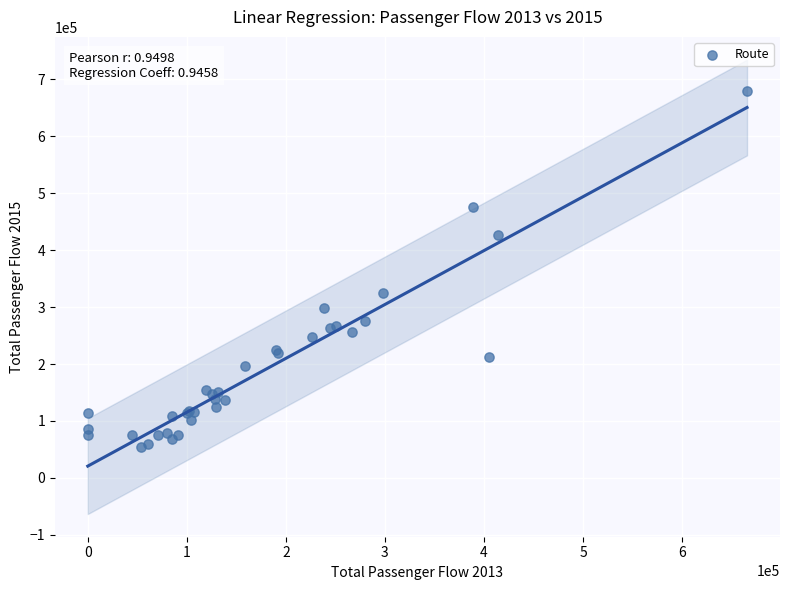

What Y value in the scatter plot is closest to 366642?

324623